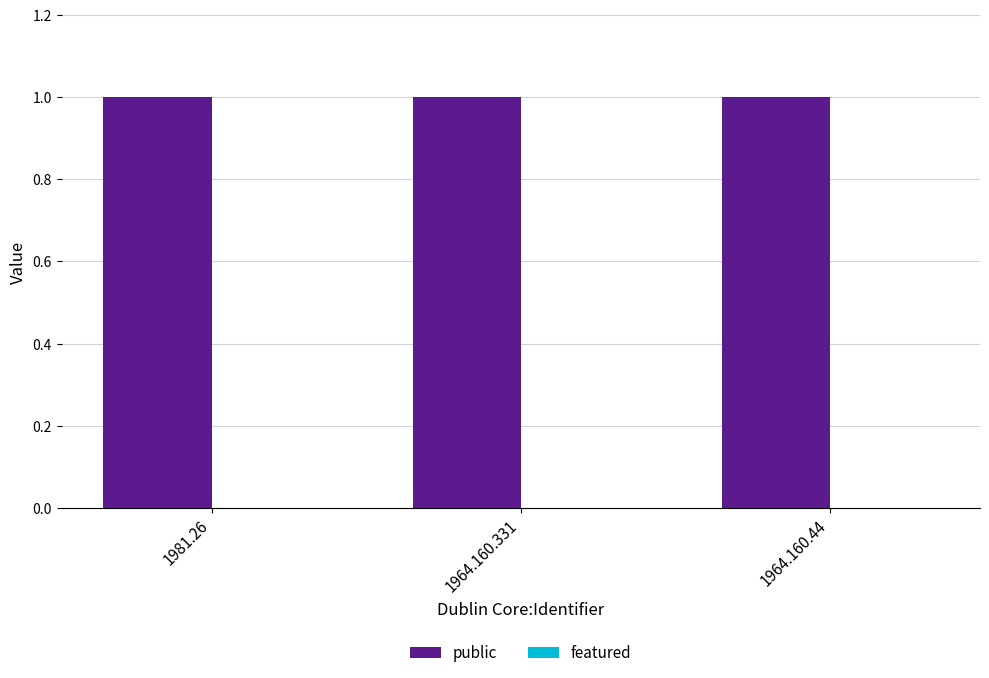

Reading left to right, list all the values displayed in this chart.

public: 1	1	1
featured: 0	0	0